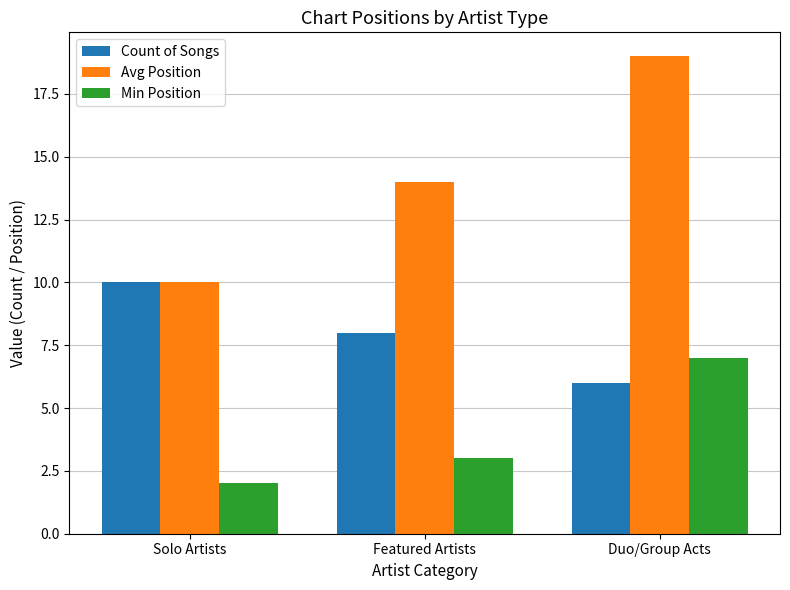

Reading left to right, transcribe all the data shown in this chart.

Count of Songs: Solo Artists=10	Featured Artists=8	Duo/Group Acts=6
Avg Position: Solo Artists=10	Featured Artists=14	Duo/Group Acts=19
Min Position: Solo Artists=2	Featured Artists=3	Duo/Group Acts=7